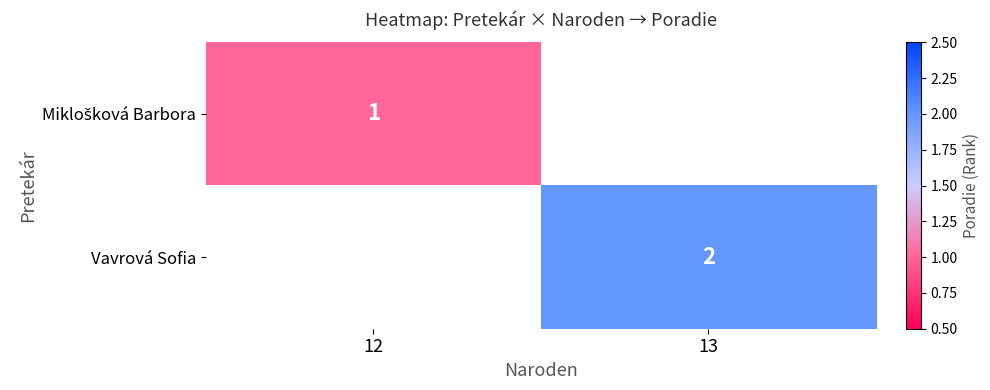

The value of Vavrová Sofia at 13 is 3. True or false?

False